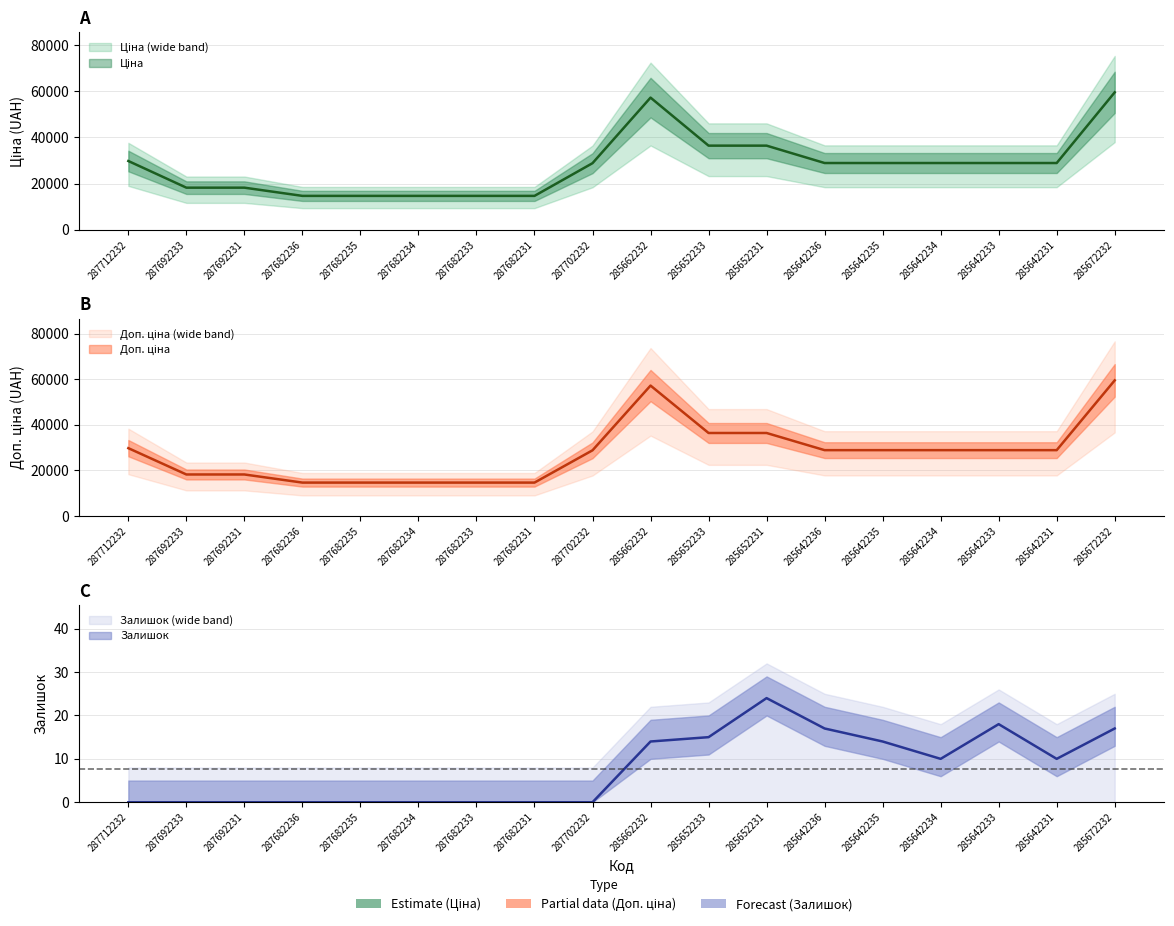

At which label does Ціна first exceed 28890?

287712232